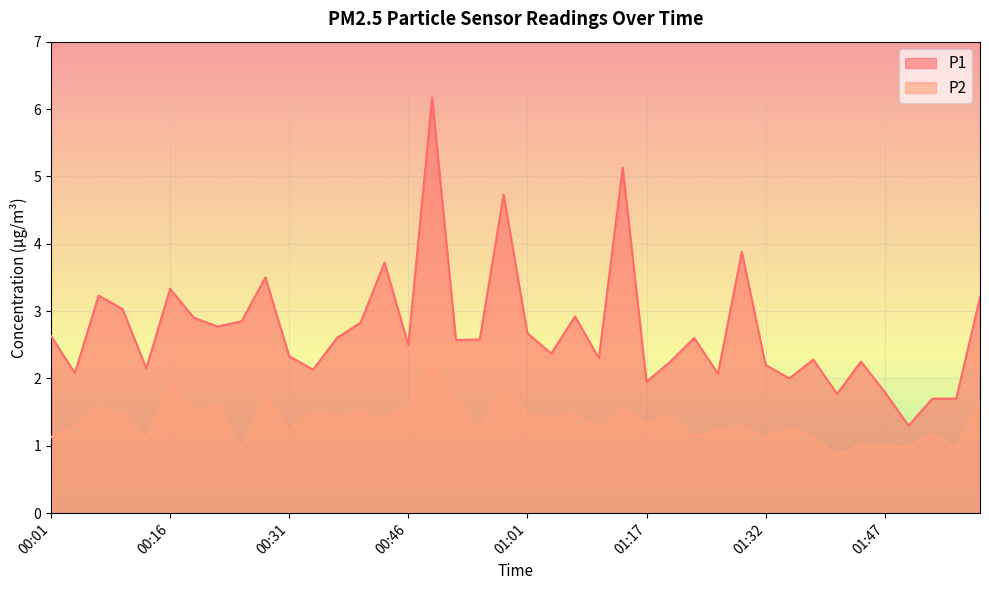

How many interior local valleys does the P1 series have?

13